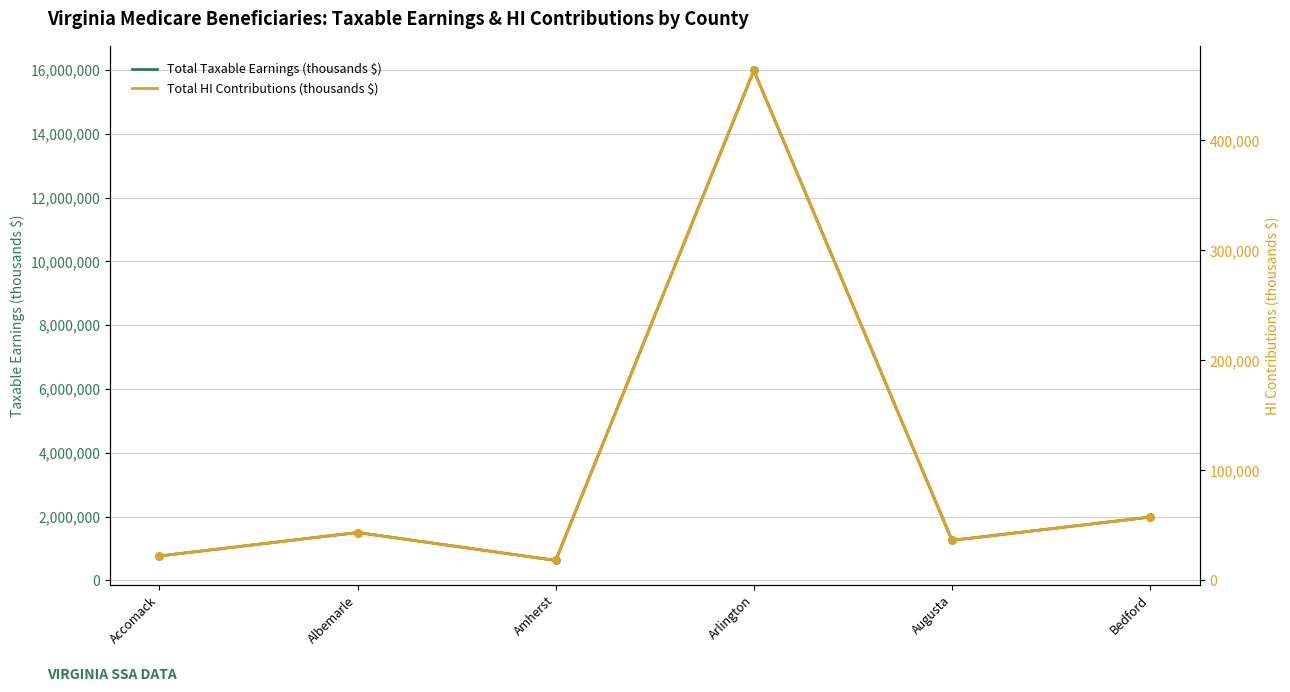

At which label is Total HI Contributions (thousands $) closest to 240848?

Bedford